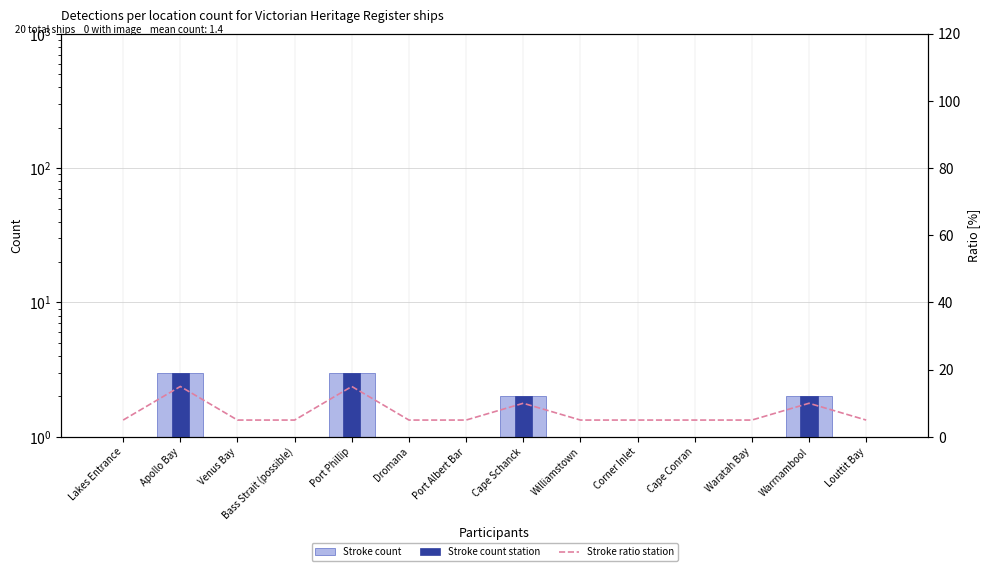

Reading right to left, extract all data points from this chart.

Stroke count: Louttit Bay=1	Warrnambool=2	Waratah Bay=1	Cape Conran=1	Corner Inlet=1	Williamstown=1	Cape Schanck=2	Port Albert Bar=1	Dromana=1	Port Phillip=3	Bass Strait (possible)=1	Venus Bay=1	Apollo Bay=3	Lakes Entrance=1
Stroke count station: Louttit Bay=1	Warrnambool=2	Waratah Bay=1	Cape Conran=1	Corner Inlet=1	Williamstown=1	Cape Schanck=2	Port Albert Bar=1	Dromana=1	Port Phillip=3	Bass Strait (possible)=1	Venus Bay=1	Apollo Bay=3	Lakes Entrance=1
Stroke ratio station: Louttit Bay=5	Warrnambool=10	Waratah Bay=5	Cape Conran=5	Corner Inlet=5	Williamstown=5	Cape Schanck=10	Port Albert Bar=5	Dromana=5	Port Phillip=15	Bass Strait (possible)=5	Venus Bay=5	Apollo Bay=15	Lakes Entrance=5